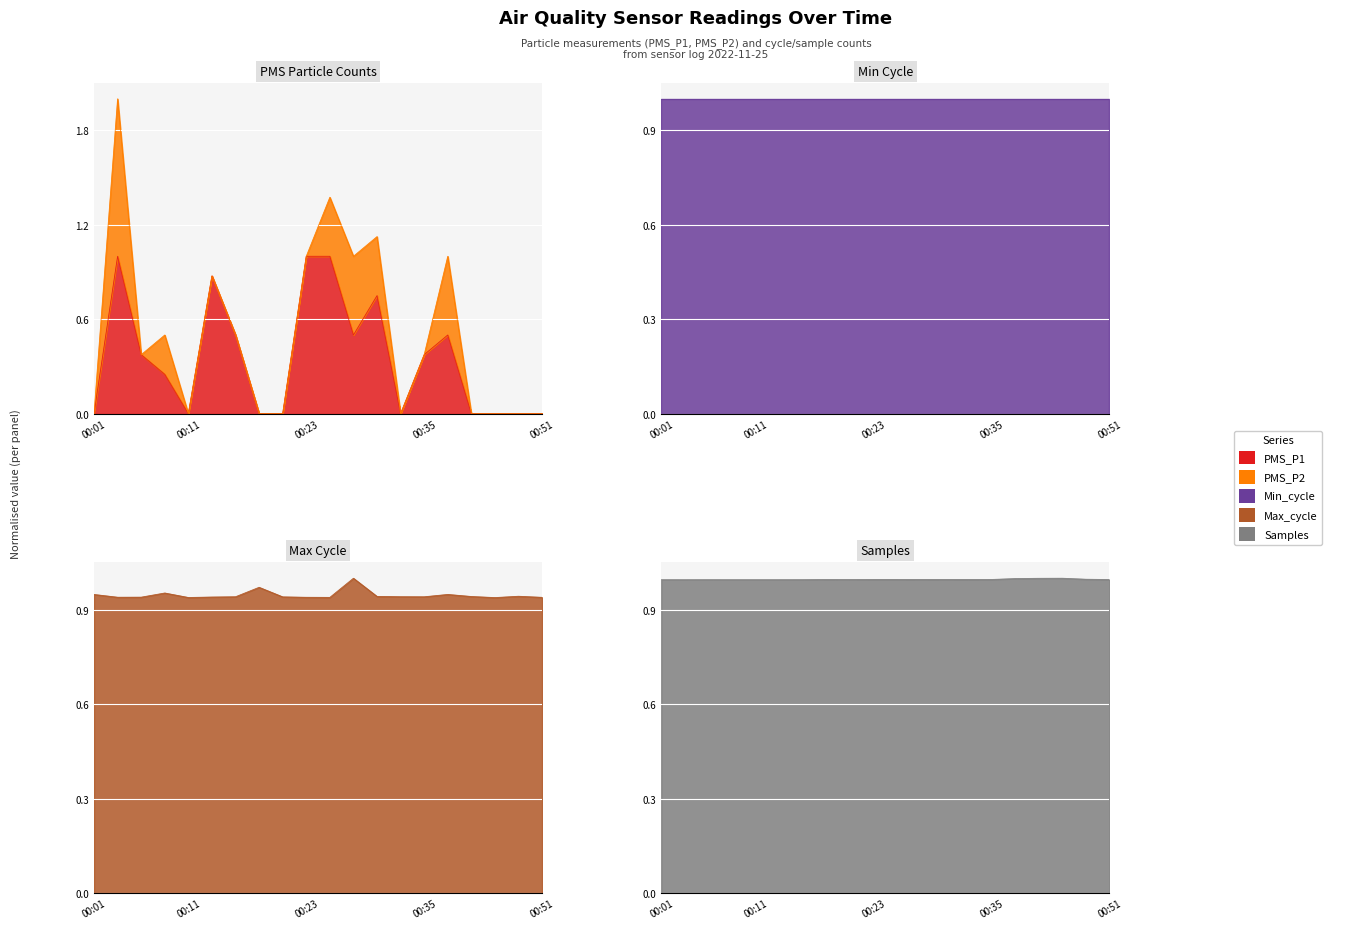

What is the sum of all PMS_P1 values?

7.1